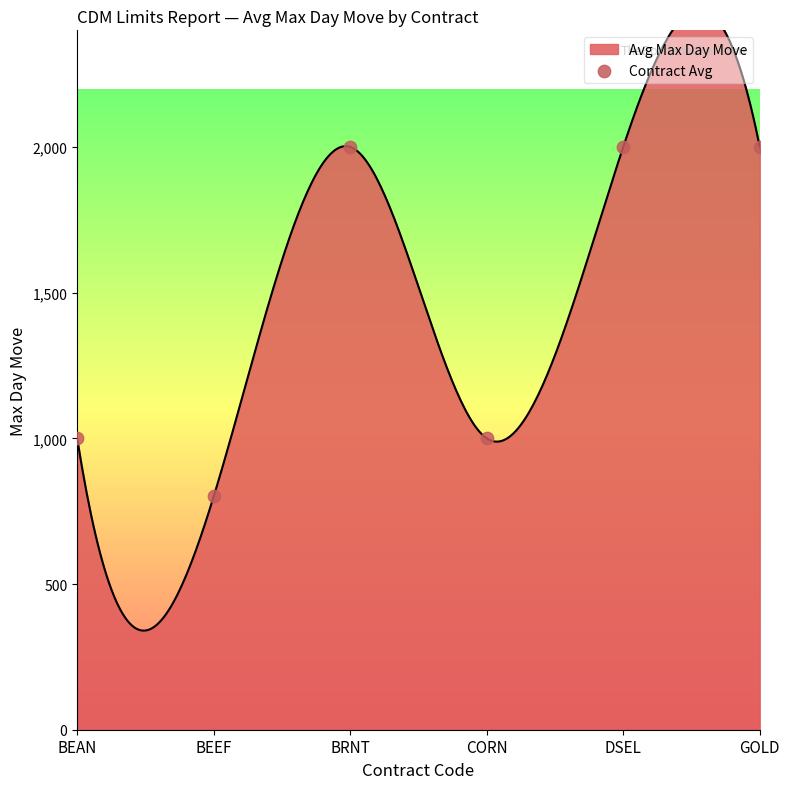

Which has a higher value, BRNT or BEEF?

BRNT